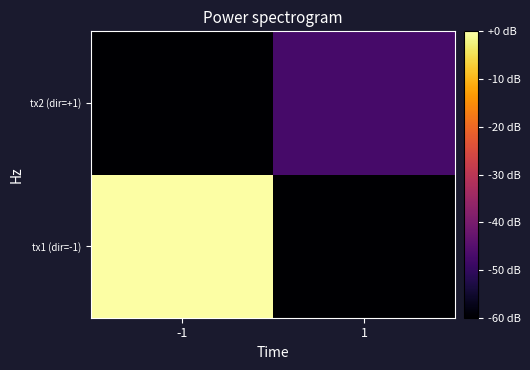

What is the spread (max minus min) of values at -1?

60.0